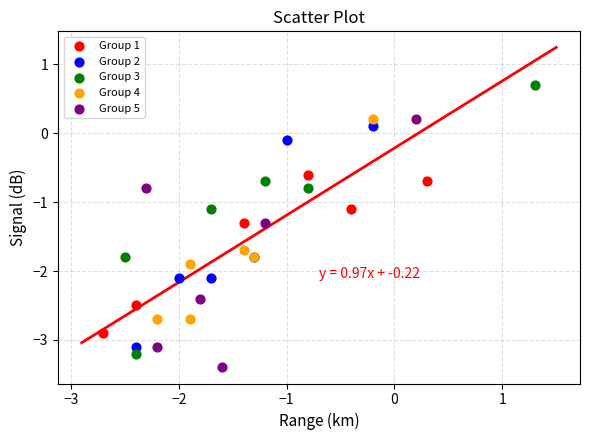

Which series has the widest spread of Y values?

Group 3